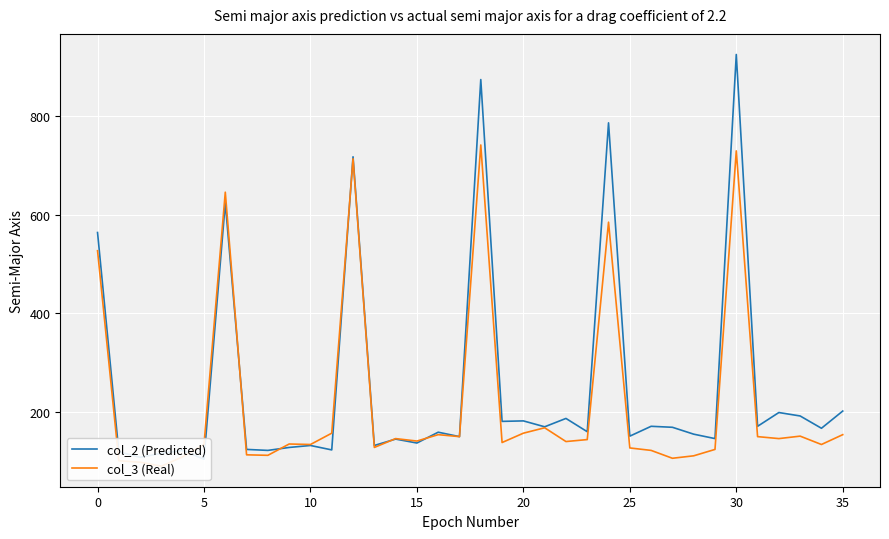

What is the approximate value of col_3 (Real) at 23?

143